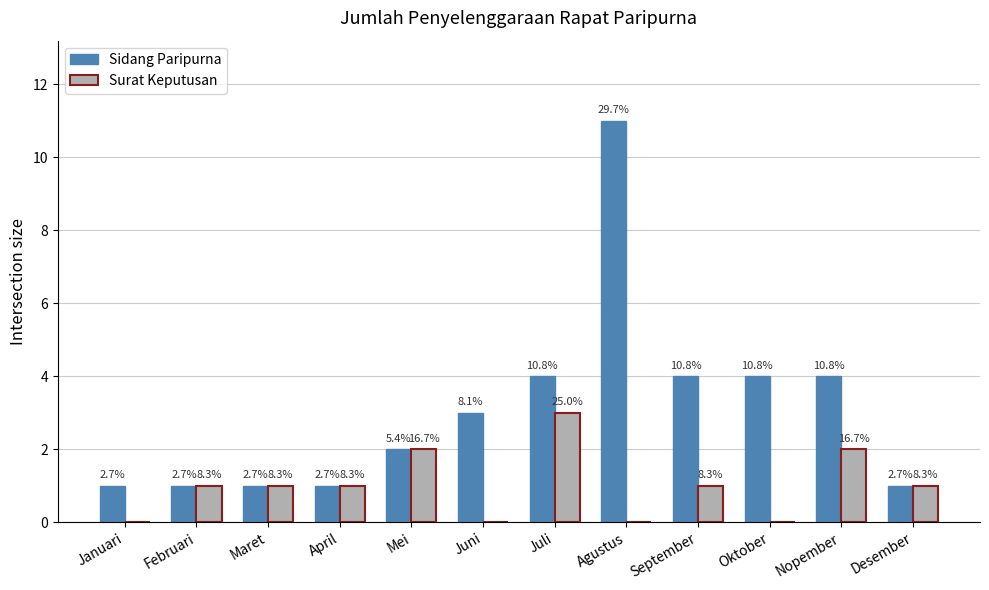

Which series has the widest spread of values?

Sidang Paripurna